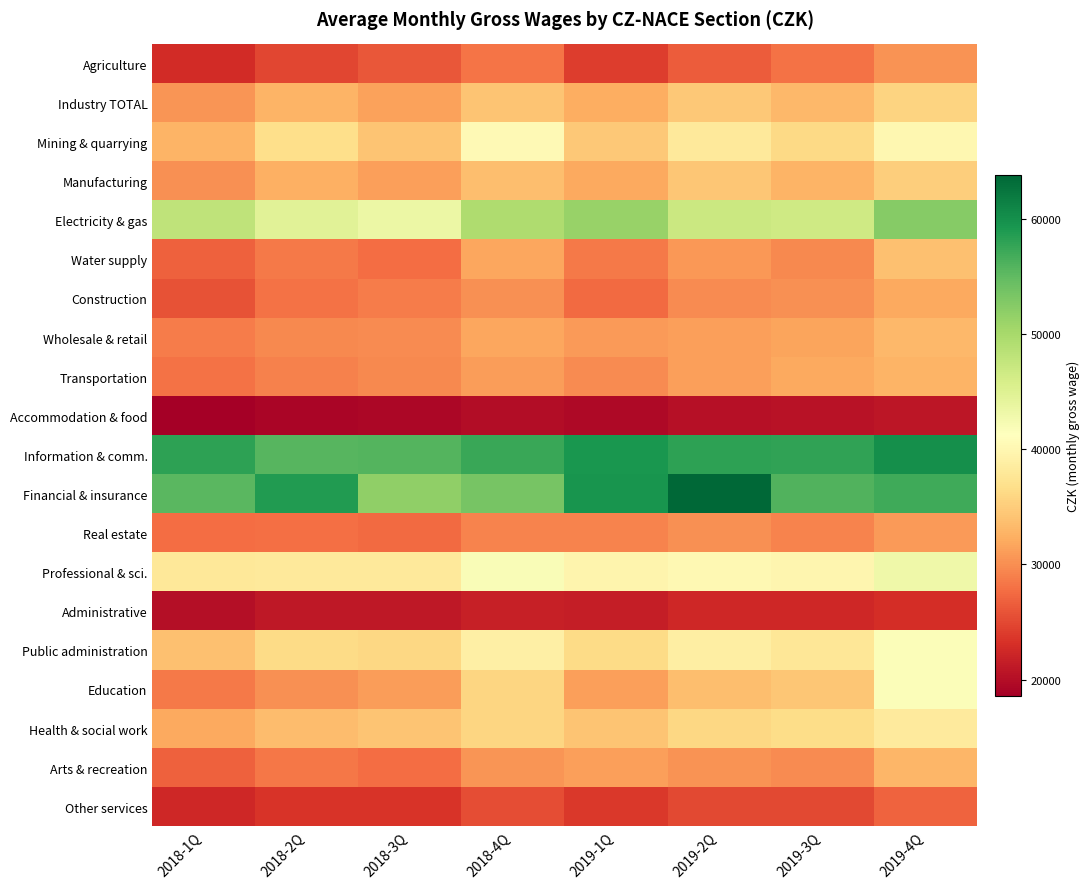

Reading right to left, extract all data points from this chart.

Agriculture: 2019-4Q=30422	2019-3Q=28088	2019-2Q=26426	2019-1Q=24129	2018-4Q=28153	2018-3Q=26173	2018-2Q=24853	2018-1Q=22688
Industry TOTAL: 2019-4Q=35701	2019-3Q=33202	2019-2Q=34660	2019-1Q=32303	2018-4Q=34191	2018-3Q=31463	2018-2Q=32734	2018-1Q=30506
Mining & quarrying: 2019-4Q=39988	2019-3Q=36108	2019-2Q=38131	2019-1Q=34587	2018-4Q=40385	2018-3Q=34173	2018-2Q=36734	2018-1Q=32864
Manufacturing: 2019-4Q=35195	2019-3Q=32905	2019-2Q=34402	2019-1Q=31855	2018-4Q=33731	2018-3Q=31228	2018-2Q=32490	2018-1Q=30109
Electricity & gas: 2019-4Q=52365	2019-3Q=46544	2019-2Q=47008	2019-1Q=51264	2018-4Q=49434	2018-3Q=43429	2018-2Q=44640	2018-1Q=47995
Water supply: 2019-4Q=33918	2019-3Q=29636	2019-2Q=30622	2019-1Q=28558	2018-4Q=31777	2018-3Q=27724	2018-2Q=28599	2018-1Q=26797
Construction: 2019-4Q=31955	2019-3Q=30179	2019-2Q=29730	2019-1Q=27446	2018-4Q=30207	2018-3Q=28670	2018-2Q=27993	2018-1Q=25796
Wholesale & retail: 2019-4Q=33218	2019-3Q=31648	2019-2Q=31293	2019-1Q=30928	2018-4Q=31832	2018-3Q=29732	2018-2Q=29652	2018-1Q=28685
Transportation: 2019-4Q=32874	2019-3Q=31865	2019-2Q=31175	2019-1Q=29850	2018-4Q=31124	2018-3Q=29677	2018-2Q=29069	2018-1Q=27968
Accommodation & food: 2019-4Q=20723	2019-3Q=20487	2019-2Q=20323	2019-1Q=19545	2018-4Q=19952	2018-3Q=19324	2018-2Q=19203	2018-1Q=18599
Information & comm.: 2019-4Q=60106	2019-3Q=57831	2019-2Q=58077	2019-1Q=59313	2018-4Q=57414	2018-3Q=55844	2018-2Q=55634	2018-1Q=58019
Financial & insurance: 2019-4Q=56946	2019-3Q=55943	2019-2Q=63821	2019-1Q=59536	2018-4Q=53570	2018-3Q=51769	2018-2Q=58840	2018-1Q=55354
Real estate: 2019-4Q=30836	2019-3Q=29276	2019-2Q=30145	2019-1Q=29271	2018-4Q=29364	2018-3Q=27500	2018-2Q=27843	2018-1Q=27729
Professional & sci.: 2019-4Q=43102	2019-3Q=39947	2019-2Q=40218	2019-1Q=39654	2018-4Q=41841	2018-3Q=38042	2018-2Q=38190	2018-1Q=37867
Administrative: 2019-4Q=22964	2019-3Q=22460	2019-2Q=22414	2019-1Q=21548	2018-4Q=21691	2018-3Q=21013	2018-2Q=20982	2018-1Q=20128
Public administration: 2019-4Q=41707	2019-3Q=37811	2019-2Q=38793	2019-1Q=36337	2018-4Q=38918	2018-3Q=36062	2018-2Q=36374	2018-1Q=33899
Education: 2019-4Q=41647	2019-3Q=34452	2019-2Q=33618	2019-1Q=31248	2018-4Q=35895	2018-3Q=31120	2018-2Q=30243	2018-1Q=28512
Health & social work: 2019-4Q=38322	2019-3Q=36596	2019-2Q=35992	2019-1Q=34156	2018-4Q=35736	2018-3Q=34313	2018-2Q=33524	2018-1Q=31880
Arts & recreation: 2019-4Q=32983	2019-3Q=29738	2019-2Q=30373	2019-1Q=31244	2018-4Q=30553	2018-3Q=27701	2018-2Q=28481	2018-1Q=26860
Other services: 2019-4Q=27030	2019-3Q=25030	2019-2Q=25132	2019-1Q=23858	2018-4Q=25392	2018-3Q=23462	2018-2Q=23512	2018-1Q=22420